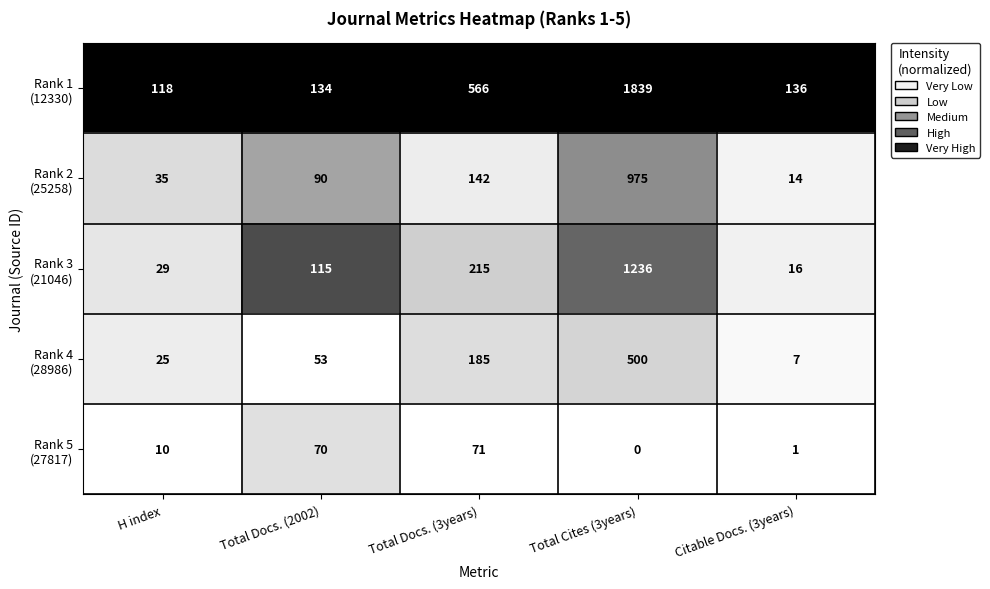

What is the total value across all series at Total Cites (3years)?

4550